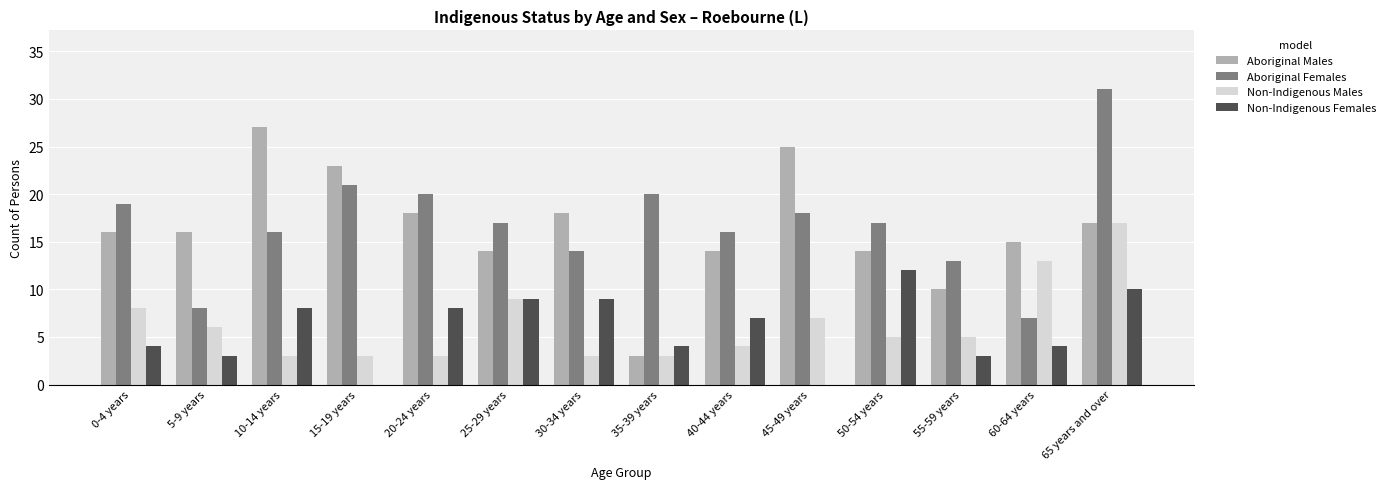

Reading left to right, extract all data points from this chart.

Aboriginal Males: 0-4 years=16	5-9 years=16	10-14 years=27	15-19 years=23	20-24 years=18	25-29 years=14	30-34 years=18	35-39 years=3	40-44 years=14	45-49 years=25	50-54 years=14	55-59 years=10	60-64 years=15	65 years and over=17
Aboriginal Females: 0-4 years=19	5-9 years=8	10-14 years=16	15-19 years=21	20-24 years=20	25-29 years=17	30-34 years=14	35-39 years=20	40-44 years=16	45-49 years=18	50-54 years=17	55-59 years=13	60-64 years=7	65 years and over=31
Non-Indigenous Males: 0-4 years=8	5-9 years=6	10-14 years=3	15-19 years=3	20-24 years=3	25-29 years=9	30-34 years=3	35-39 years=3	40-44 years=4	45-49 years=7	50-54 years=5	55-59 years=5	60-64 years=13	65 years and over=17
Non-Indigenous Females: 0-4 years=4	5-9 years=3	10-14 years=8	15-19 years=0	20-24 years=8	25-29 years=9	30-34 years=9	35-39 years=4	40-44 years=7	45-49 years=0	50-54 years=12	55-59 years=3	60-64 years=4	65 years and over=10